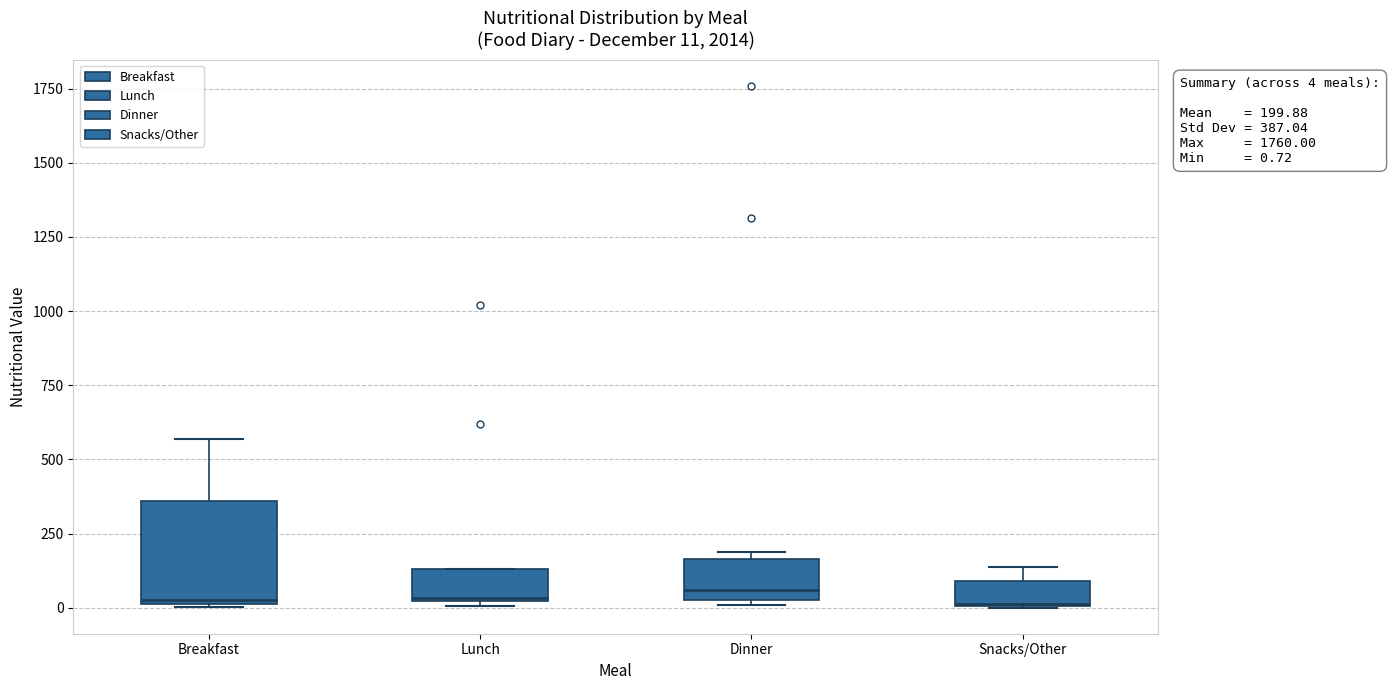

Which box is the tallest, from its lower edge to its upper edge?

Breakfast